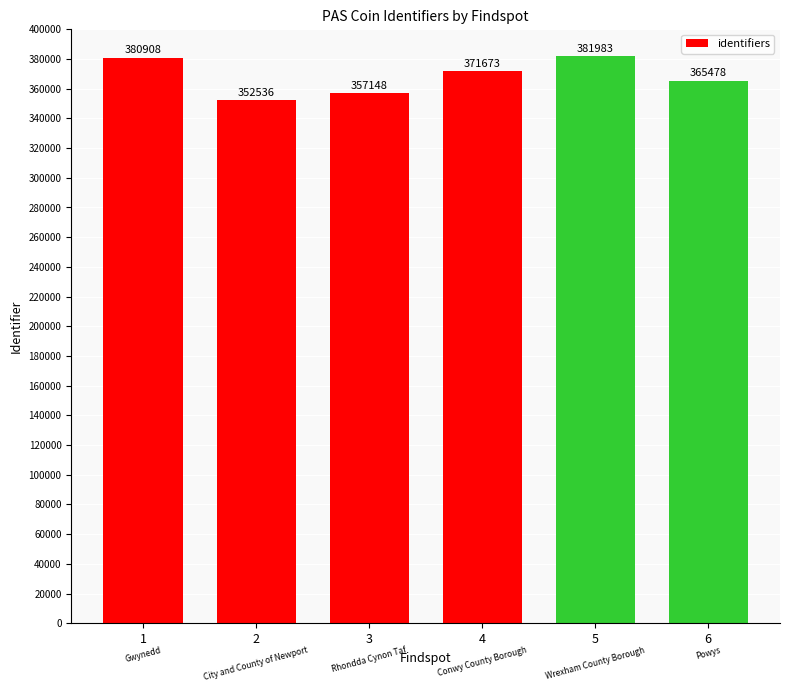

What is the sum of all values?

2209726